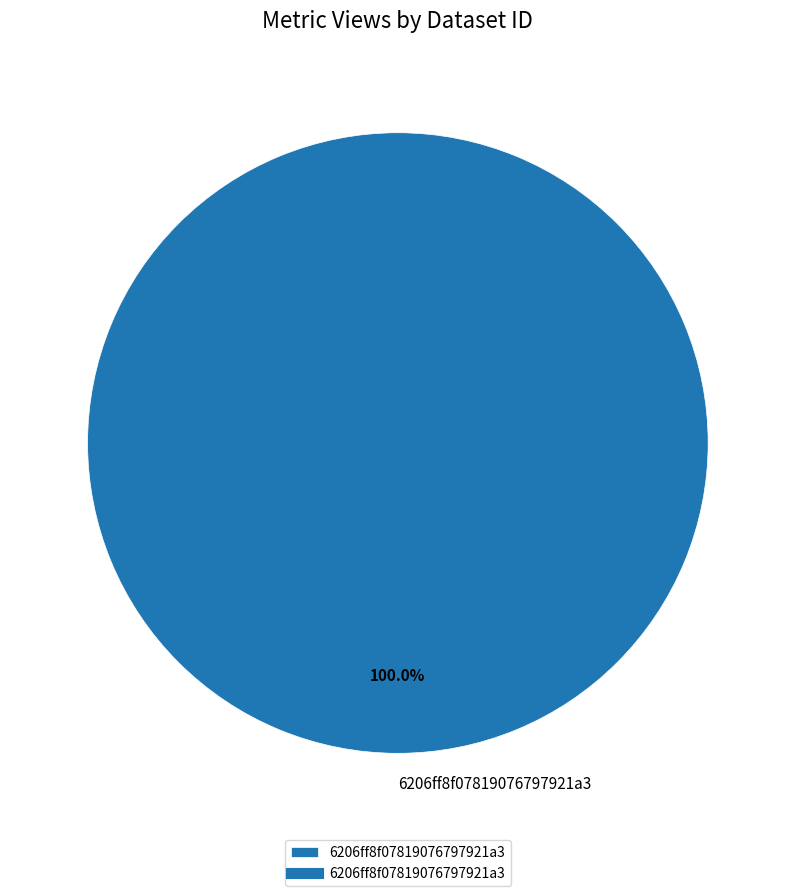

Does 6206ff8f07819076797921a3 account for over 50% of the chart?

Yes